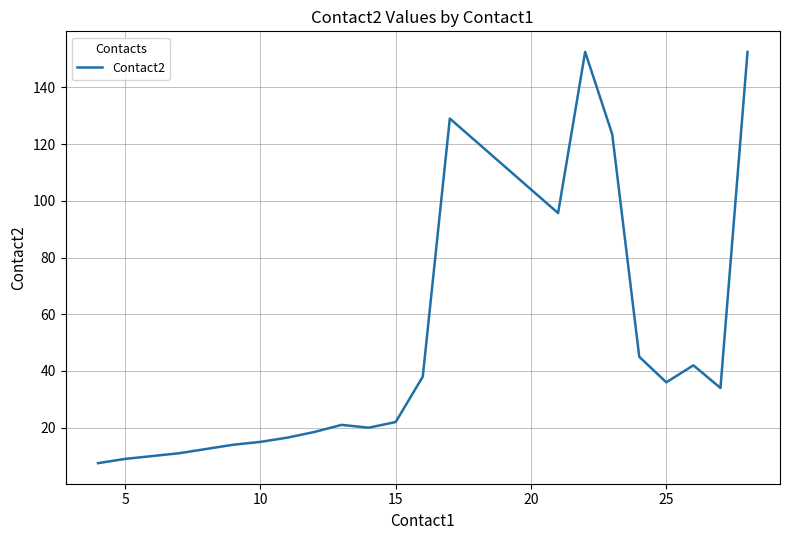

What is the difference between the maximum and minimum values?

145.0